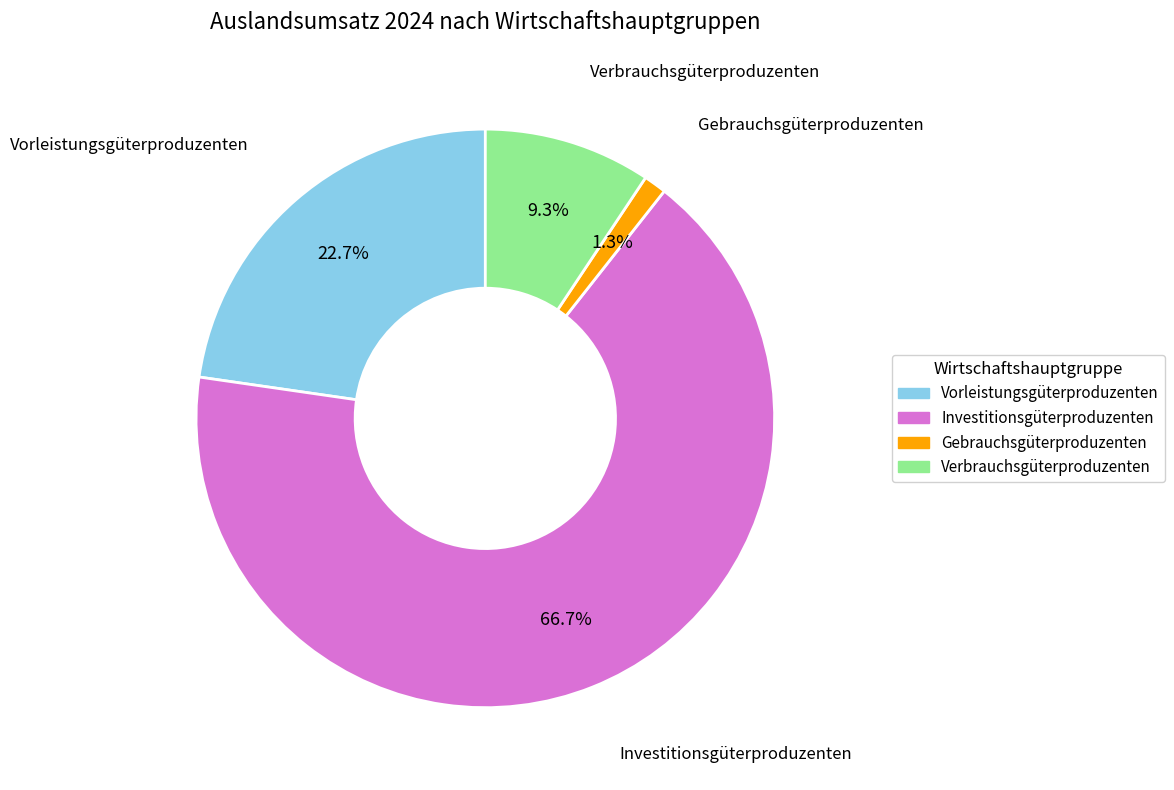

To the nearest percent, what is the difference between the largest and smallest slice percentages?

65%